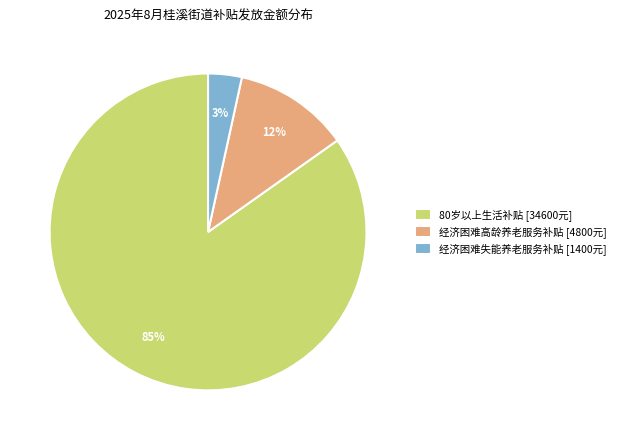

How many slices are in this pie chart?

3